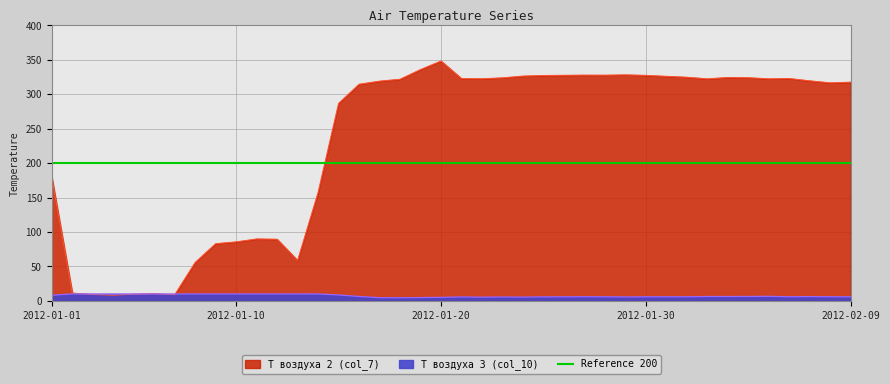

Read the Т воздуха 3 (col_10) value at 2012-02-02.

6.3